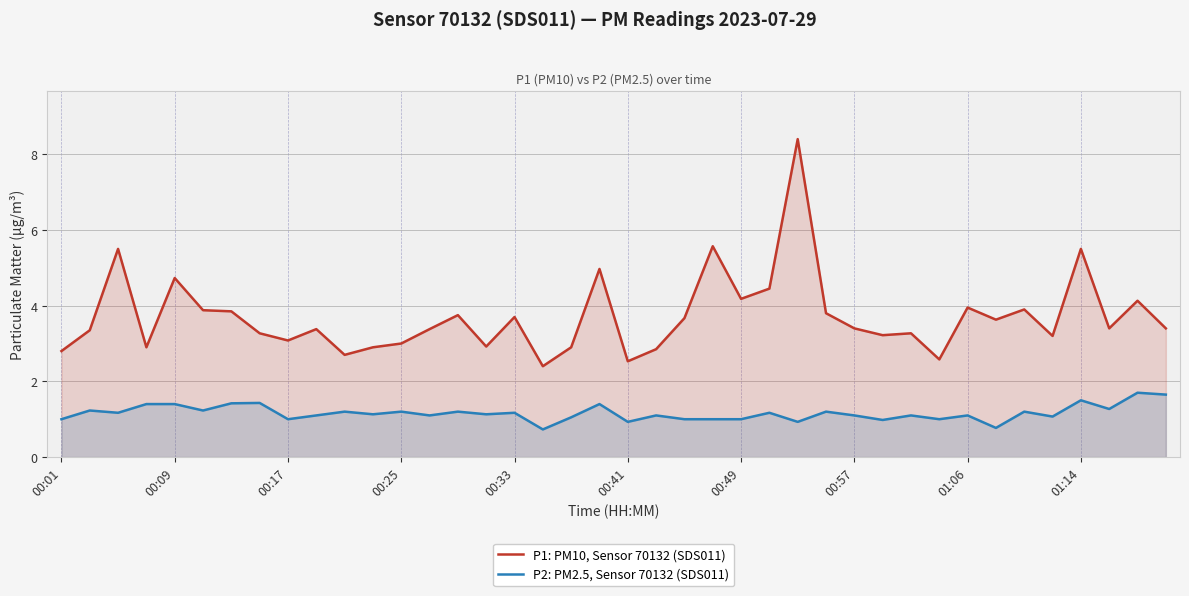

True or false: P2: PM2.5, Sensor 70132 (SDS011) and P1: PM10, Sensor 70132 (SDS011) cross at least once.

False